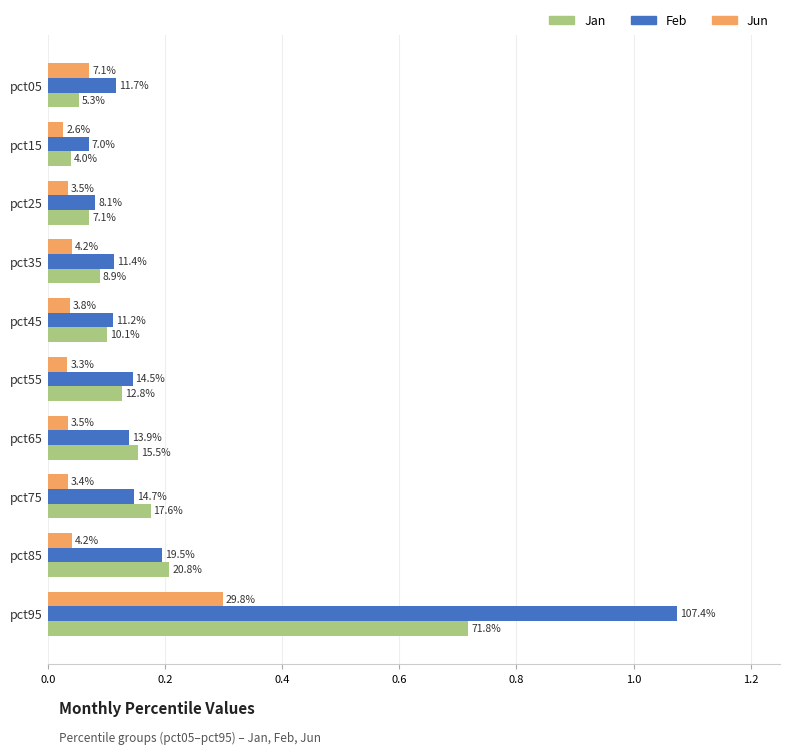

What is the greatest value displayed?

1.1